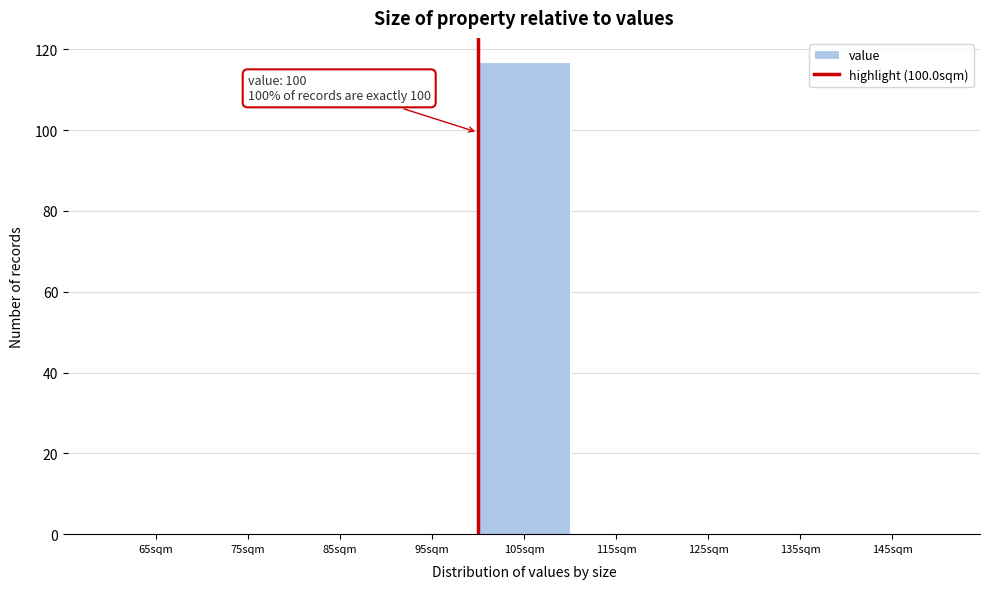

Which range on the x-axis has the tallest bar?

100 to 110